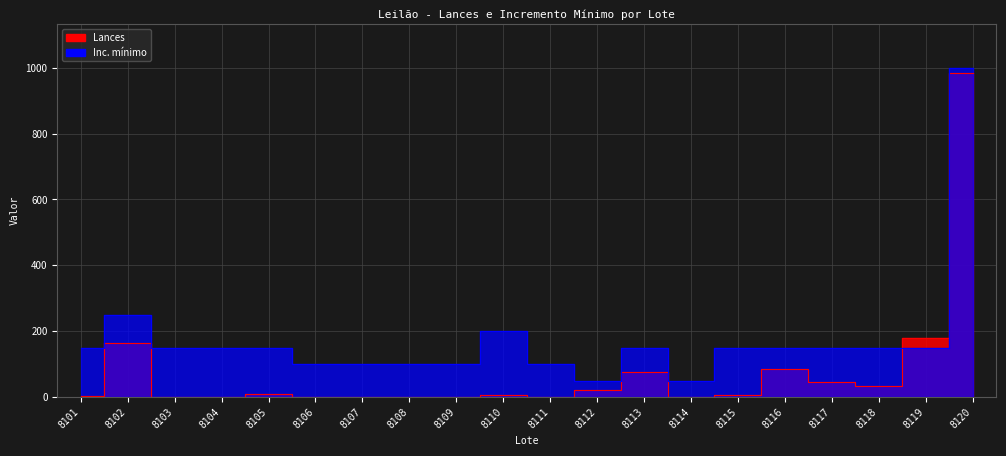

How many times do Inc. mínimo and Lances cross each other?

2